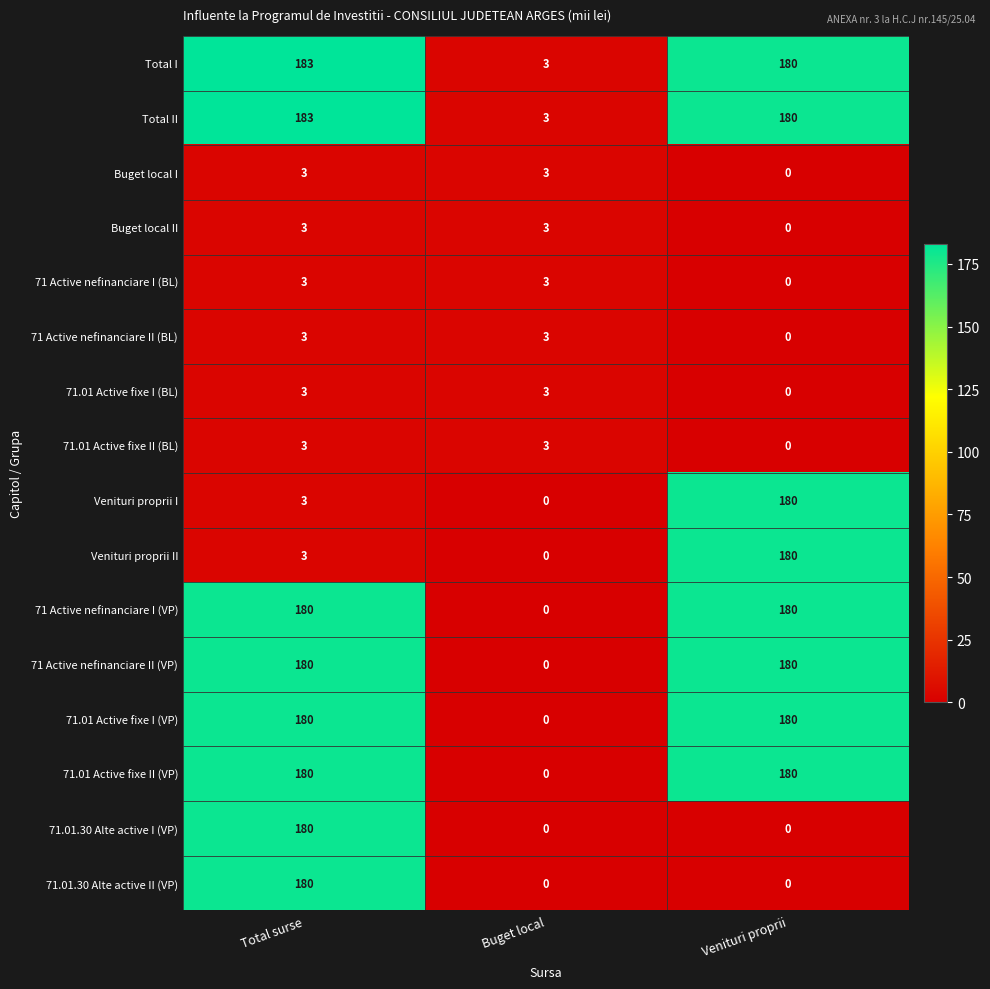

Which label corresponds to the largest value in the chart?

Total surse